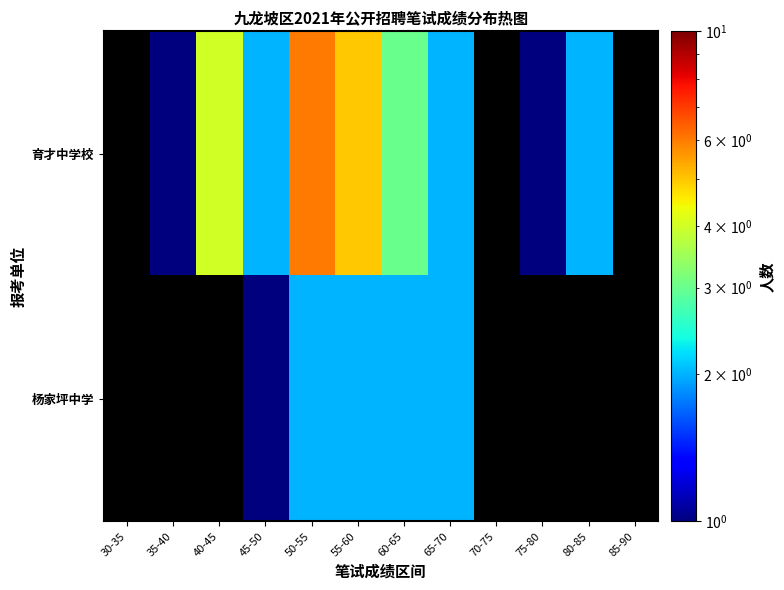

Where does the 育才中学校 series first go above 3?

40-45